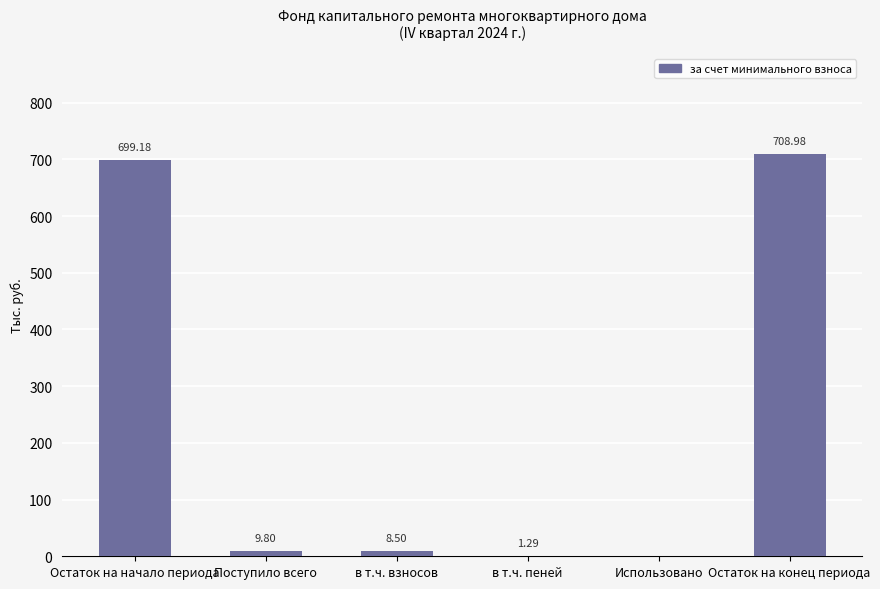

Between в т.ч. взносов and Использовано, which is larger?

в т.ч. взносов